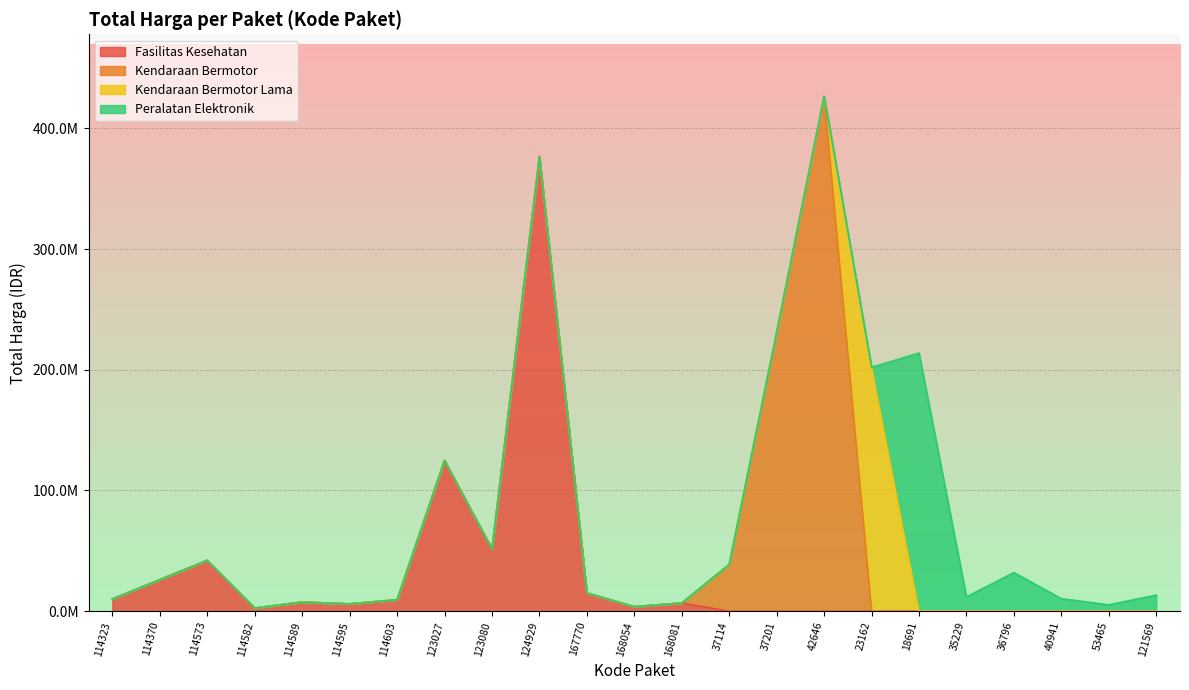

How many values exceed 15125000?

11